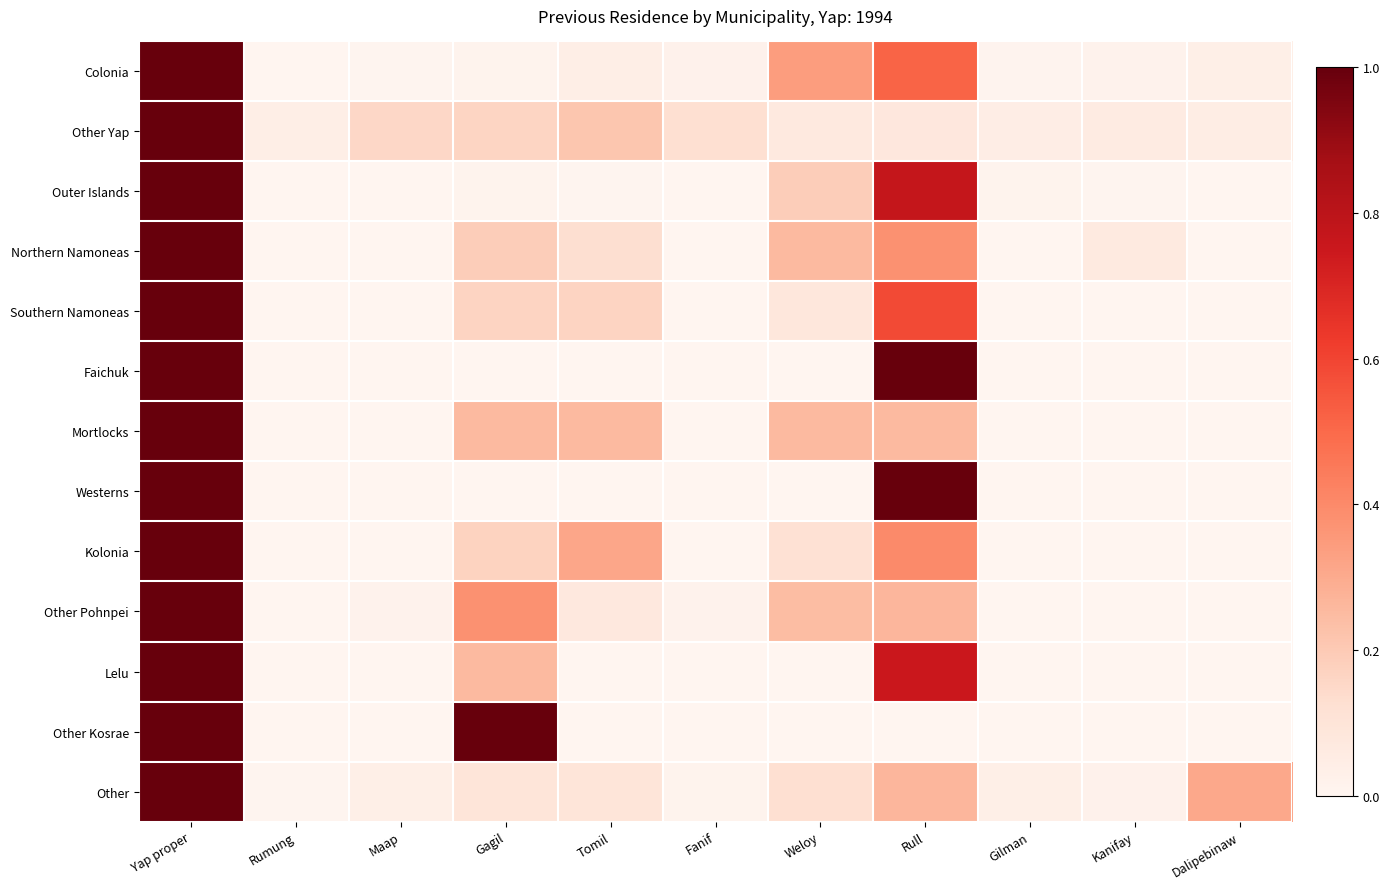

What is the difference between the highest and lowest values at Kanifay?

0.1